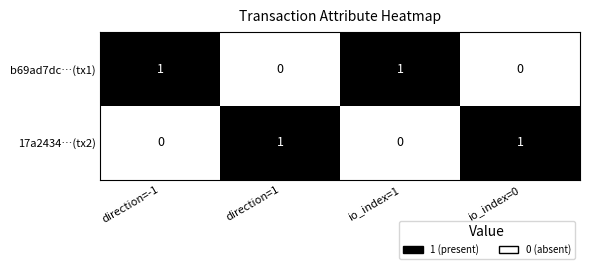

Reading right to left, what are all the values shown in this chart?

b69ad7dc…(tx1): 0	1	0	1
17a2434…(tx2): 1	0	1	0